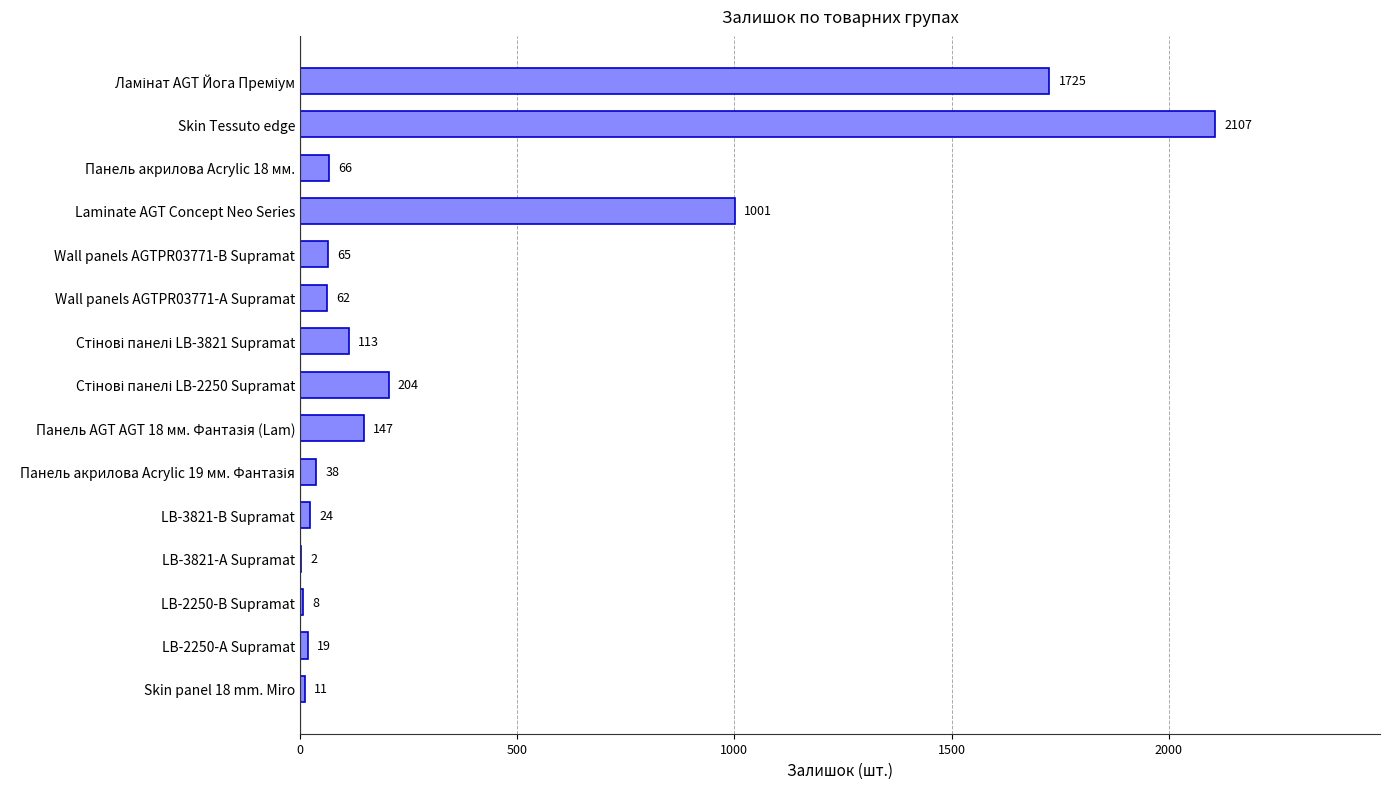

What is the maximum value shown in the chart?

2107